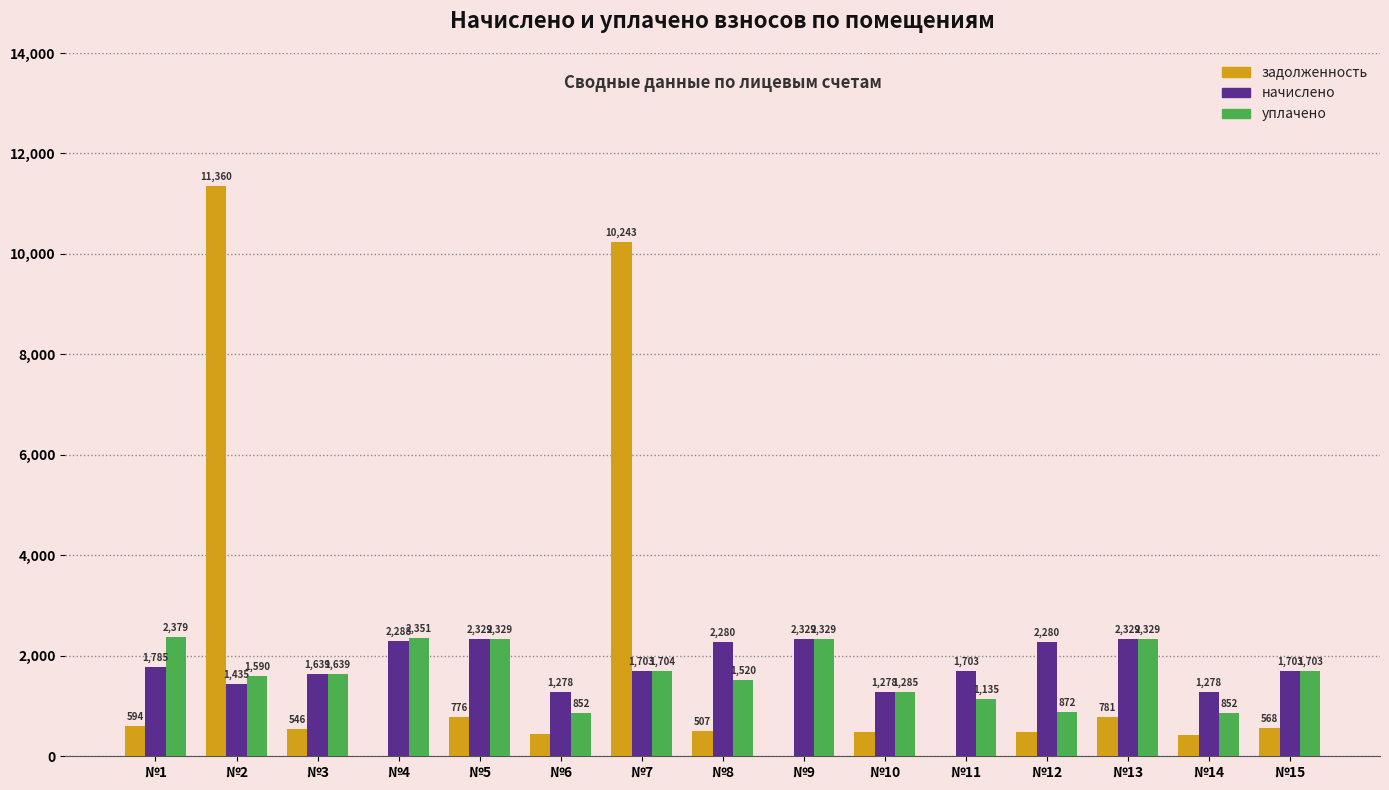

What is the maximum value shown in the chart?

11360.4